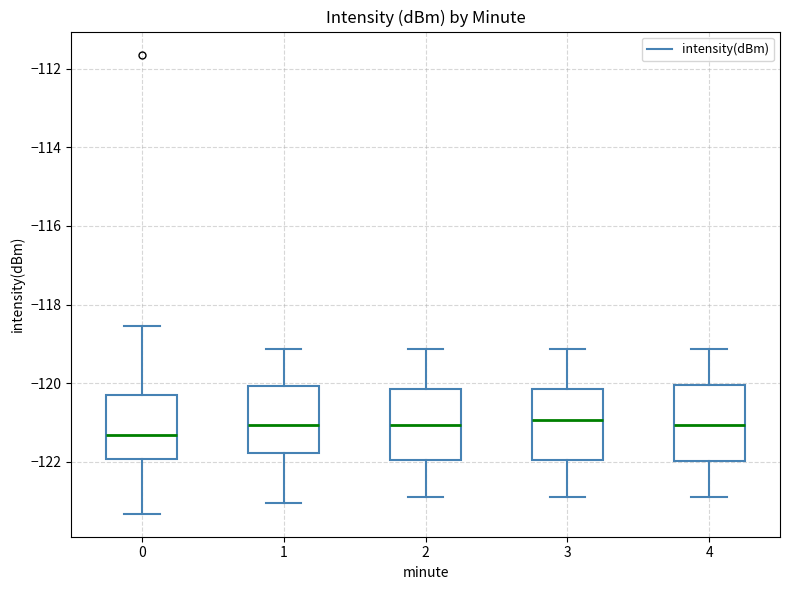

Which box's median line is the lowest?

0